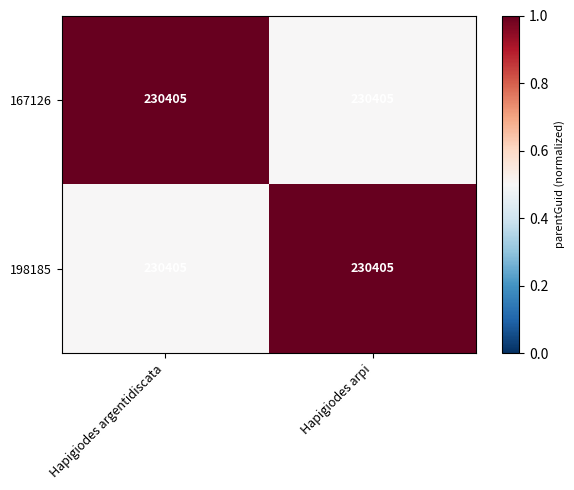

What is the minimum value for 167126?

0.5